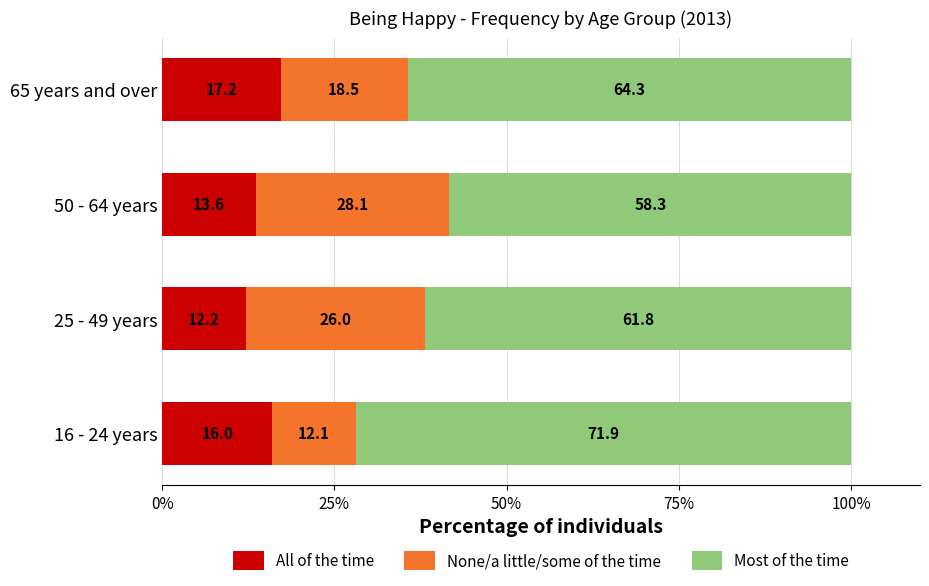

How many data points in All of the time are less than 16?

2